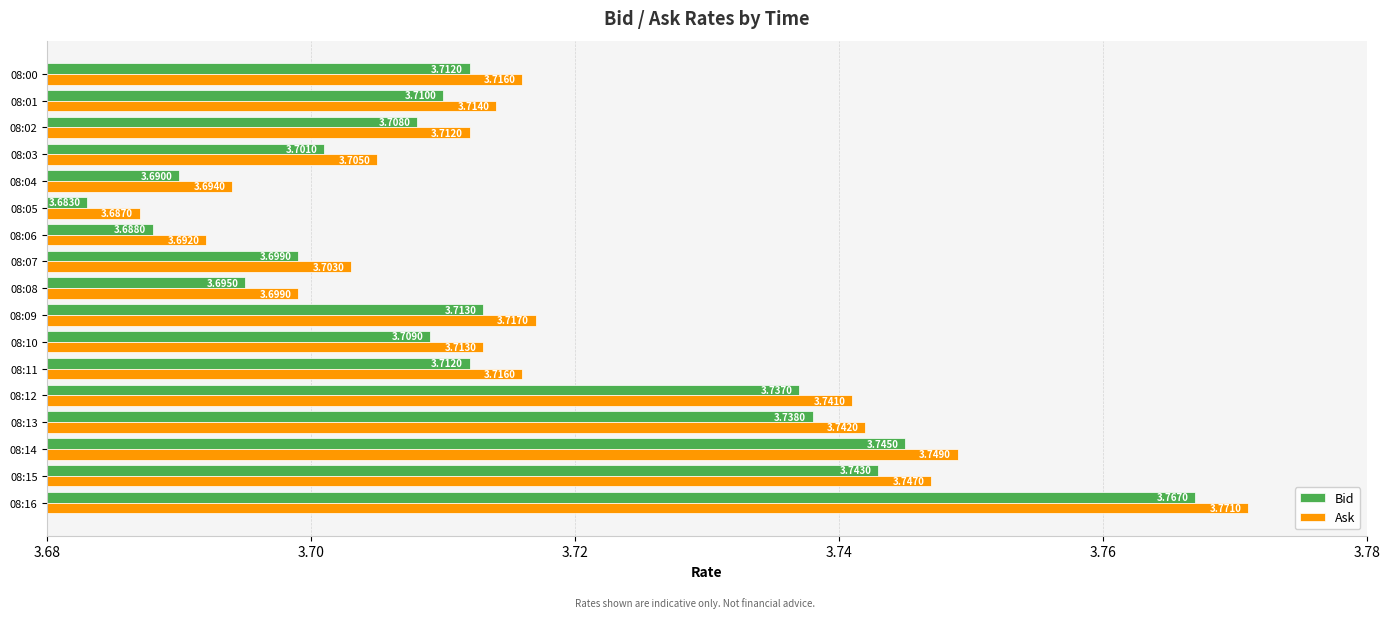

What is the sum of the Bid values at 08:04 and 08:02?

7.4